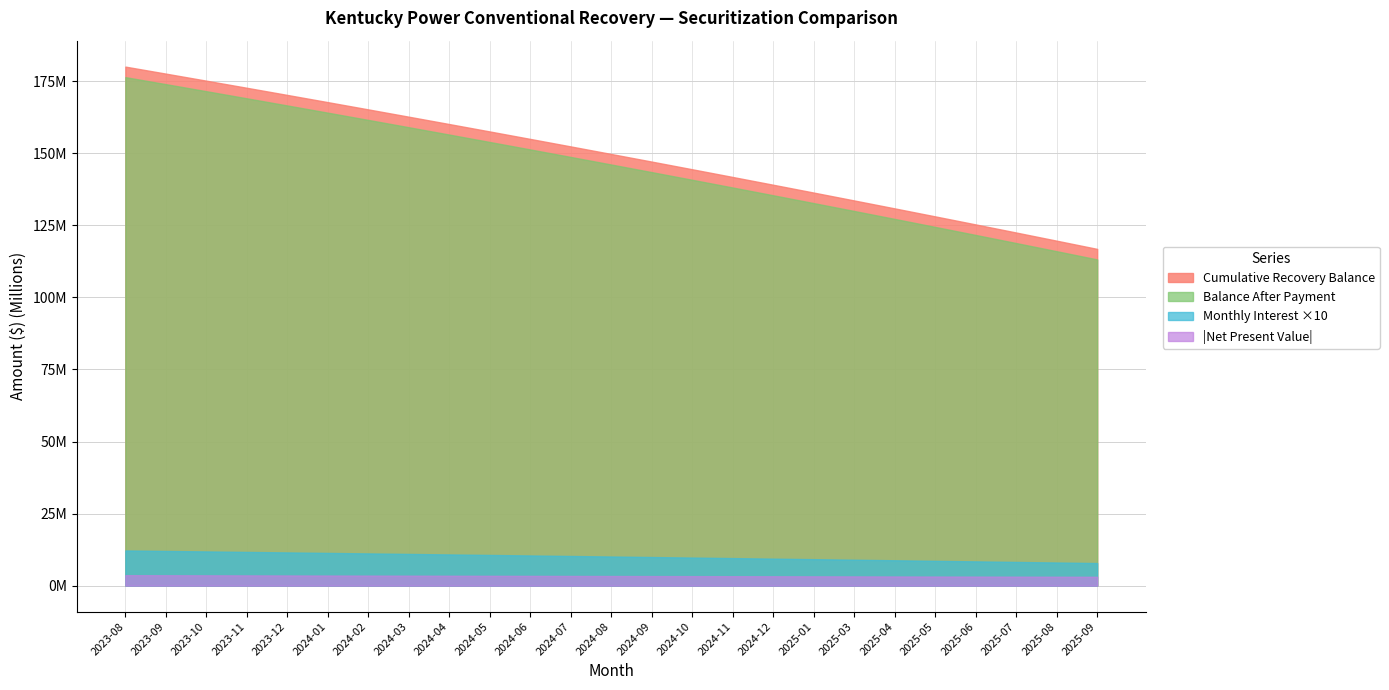

What is the average value of the Monthly Interest Amount series?

1007216.8